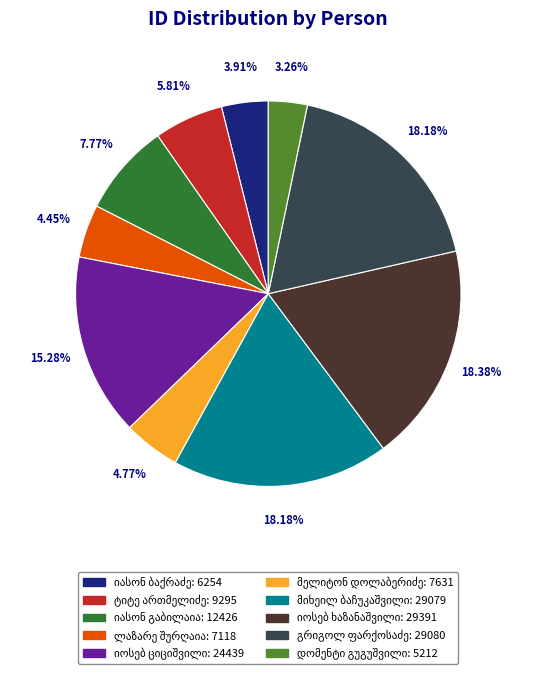

Is there a majority slice in this chart?

No